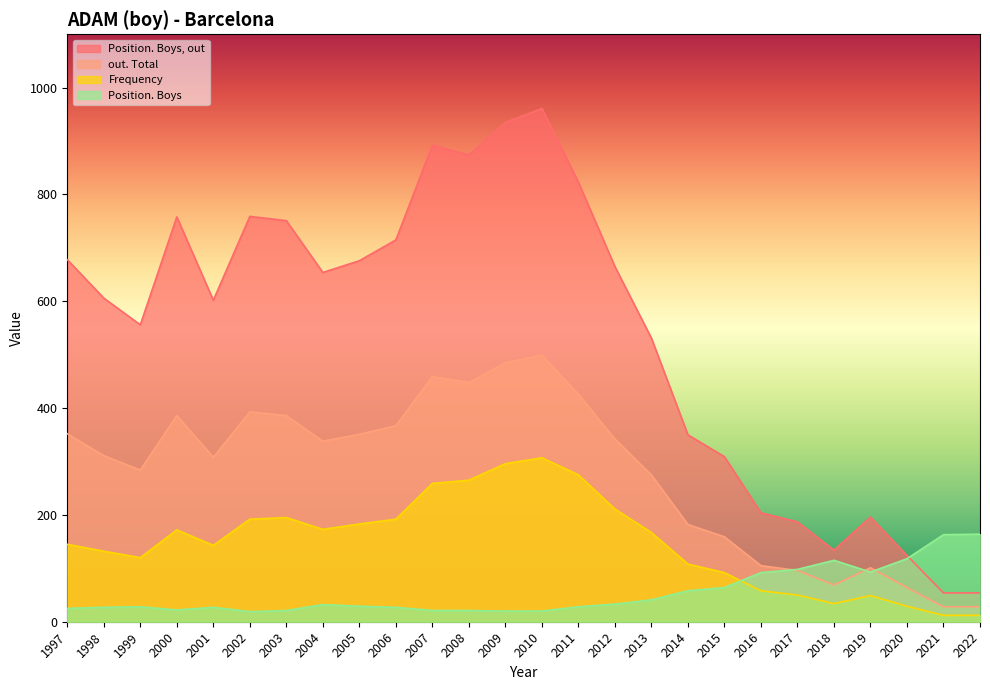

Rank the series at 2019 from highest to lowest value.

Position. Boys, out, out. Total, Position. Boys, Frequency